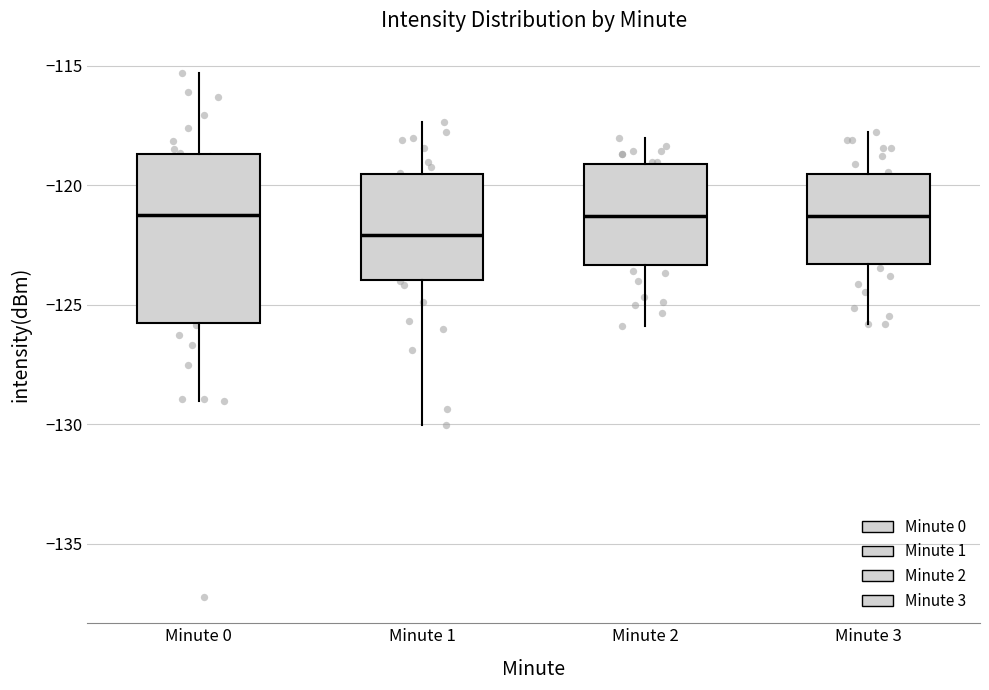

Where is the upper edge of the box for Minute 3 on the y-axis? The values are not printed on the chart, so give them approximately, as read against the axis.

-119.5